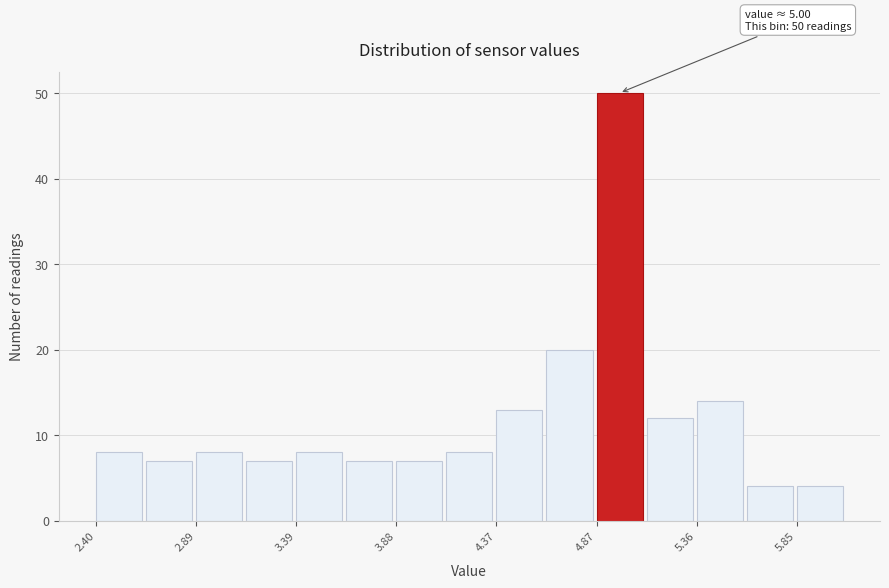

Over which range of the x-axis is the bar tallest?

4.85 to 5.10